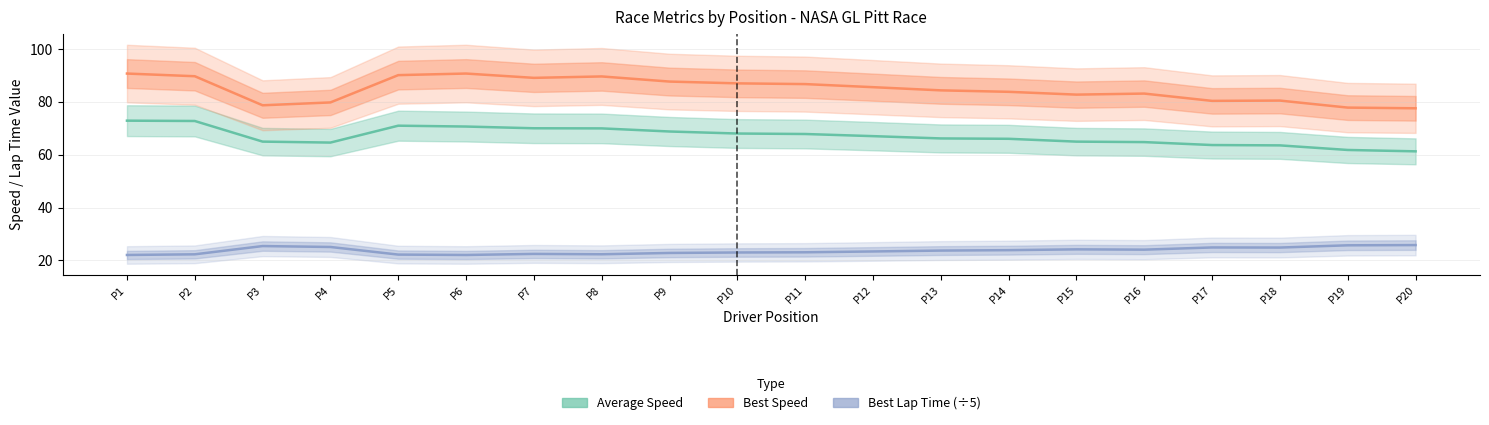

True or false: Average Speed and Best Lap time cross at least once.

False